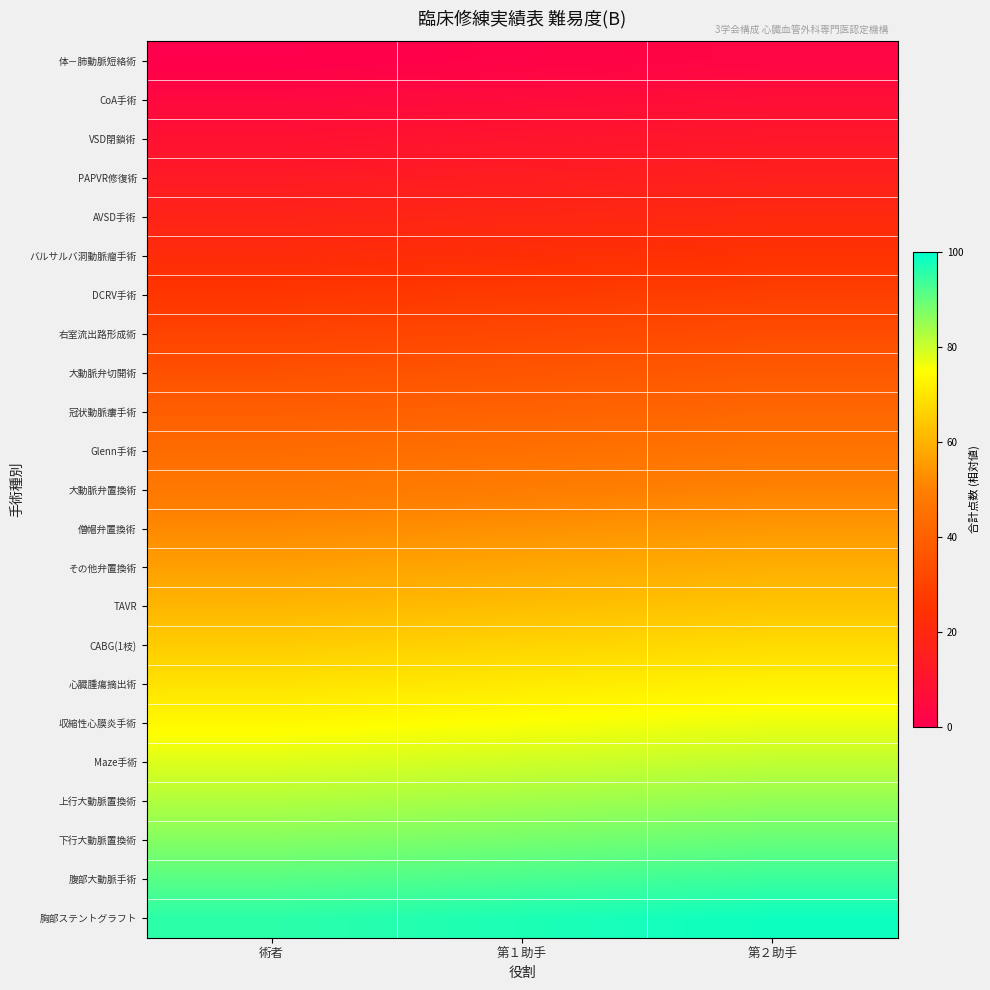

Reading right to left, what are all the values shown in this chart?

体－肺動脈短絡術: 第２助手=2.9	第１助手=1.4	術者=0.0
CoA手術: 第２助手=7.2	第１助手=5.8	術者=4.3
VSD閉鎖術: 第２助手=11.6	第１助手=10.1	術者=8.7
PAPVR修復術: 第２助手=15.9	第１助手=14.5	術者=13.0
AVSD手術: 第２助手=20.3	第１助手=18.8	術者=17.4
バルサルバ洞動脈瘤手術: 第２助手=24.6	第１助手=23.2	術者=21.7
DCRV手術: 第２助手=29.0	第１助手=27.5	術者=26.1
右室流出路形成術: 第２助手=33.3	第１助手=31.9	術者=30.4
大動脈弁切開術: 第２助手=37.7	第１助手=36.2	術者=34.8
冠状動脈瘻手術: 第２助手=42.0	第１助手=40.6	術者=39.1
Glenn手術: 第２助手=46.4	第１助手=44.9	術者=43.5
大動脈弁置換術: 第２助手=50.7	第１助手=49.3	術者=47.8
僧帽弁置換術: 第２助手=55.1	第１助手=53.6	術者=52.2
その他弁置換術: 第２助手=59.4	第１助手=58.0	術者=56.5
TAVR: 第２助手=63.8	第１助手=62.3	術者=60.9
CABG(1枝): 第２助手=68.1	第１助手=66.7	術者=65.2
心臓腫瘍摘出術: 第２助手=72.5	第１助手=71.0	術者=69.6
収縮性心膜炎手術: 第２助手=76.8	第１助手=75.4	術者=73.9
Maze手術: 第２助手=81.2	第１助手=79.7	術者=78.3
上行大動脈置換術: 第２助手=85.5	第１助手=84.1	術者=82.6
下行大動脈置換術: 第２助手=89.9	第１助手=88.4	術者=87.0
腹部大動脈手術: 第２助手=94.2	第１助手=92.8	術者=91.3
胸部ステントグラフト: 第２助手=98.6	第１助手=97.1	術者=95.7